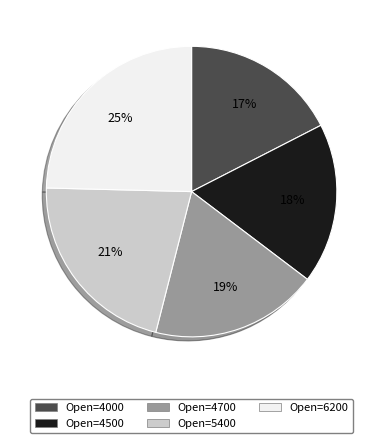

Is there any slice that represents more than half of the pie?

No